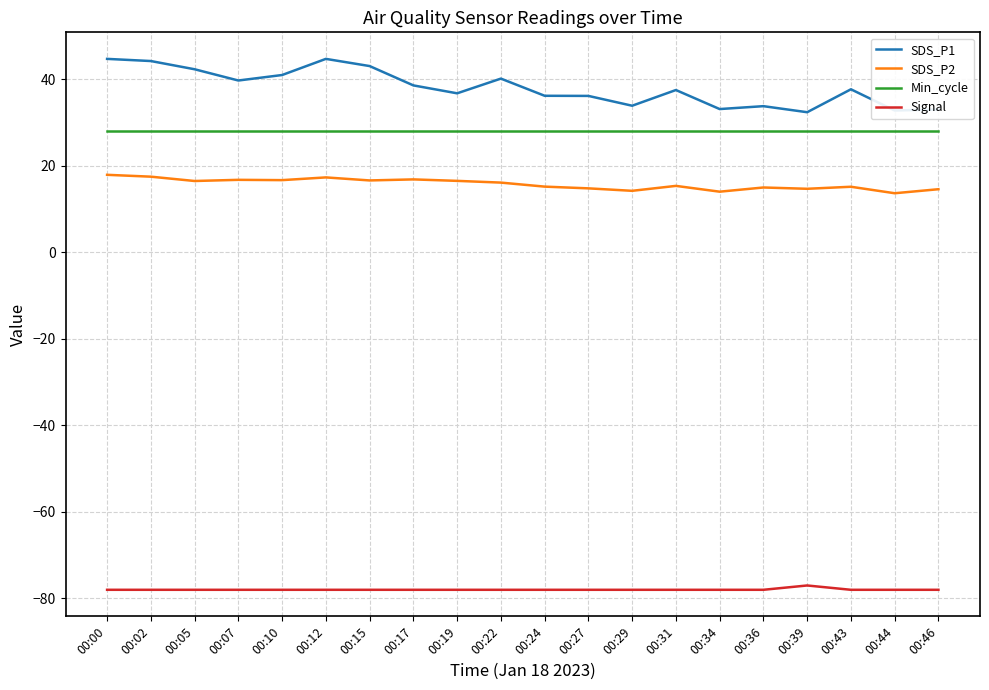

True or false: Min_cycle and SDS_P2 cross at least once.

False